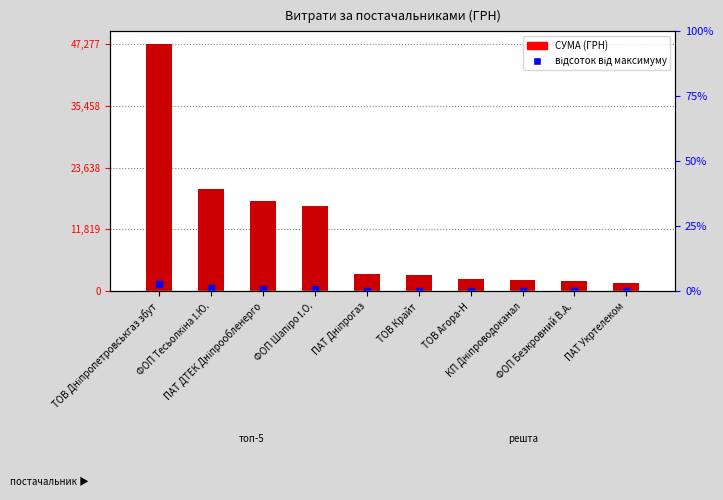

How many bars are there in total?

10